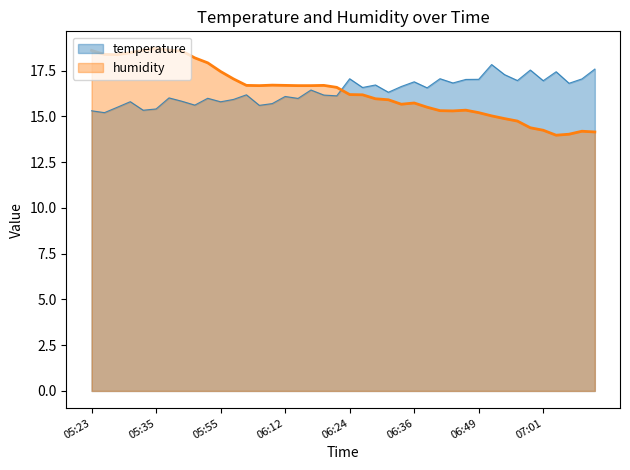

List the labels in order of value, largest first.

05:35, 05:33, 05:37, 05:23, 05:40, 05:30, 05:25, 05:28, 05:46, 05:48, 05:55, 06:02, 06:10, 06:05, 06:12, 06:19, 06:07, 06:15, 06:17, 06:22, 06:24, 06:27, 06:29, 06:32, 06:36, 06:34, 06:39, 06:46, 06:41, 06:44, 06:49, 06:51, 06:53, 06:56, 06:58, 07:01, 07:08, 07:10, 07:06, 07:03